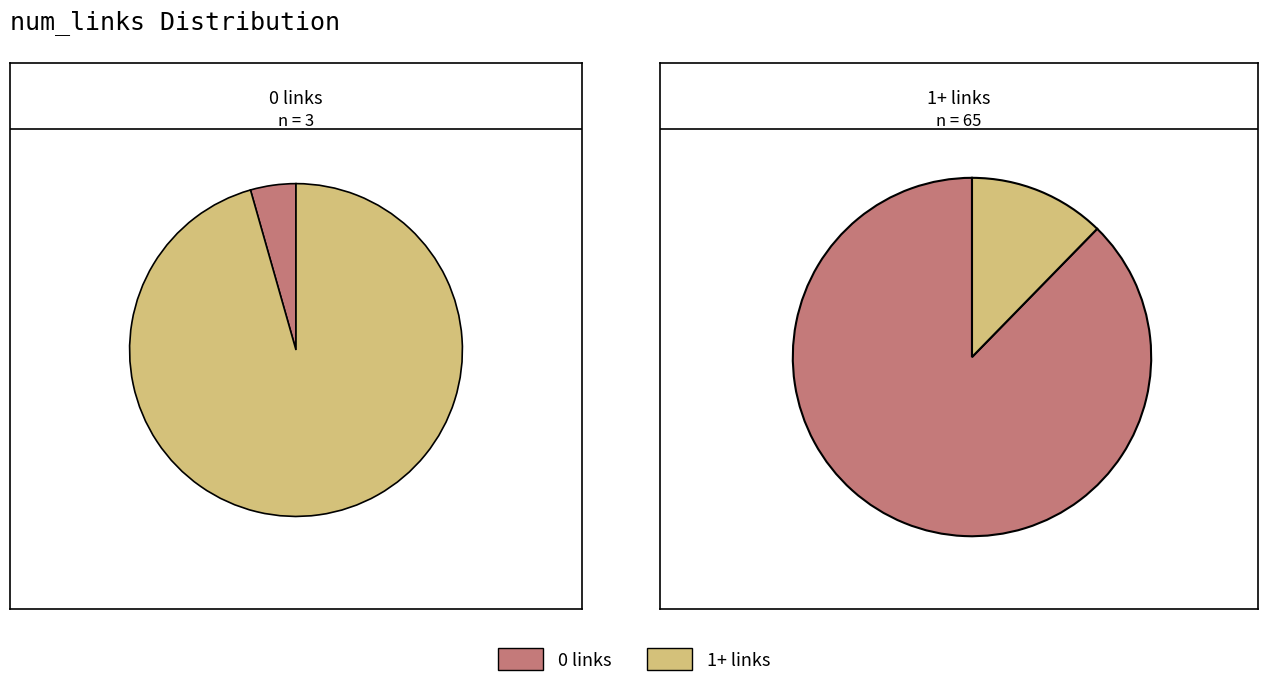

The other slice represents 10% of the pie. True or false?

True